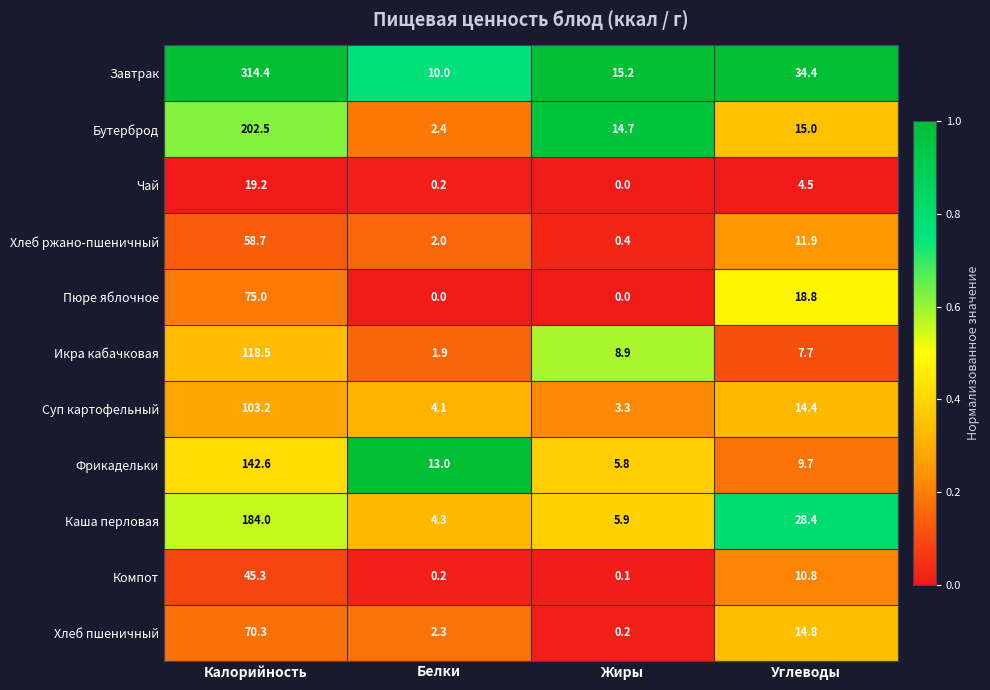

What is the spread (max minus min) of values at Калорийность?

295.2